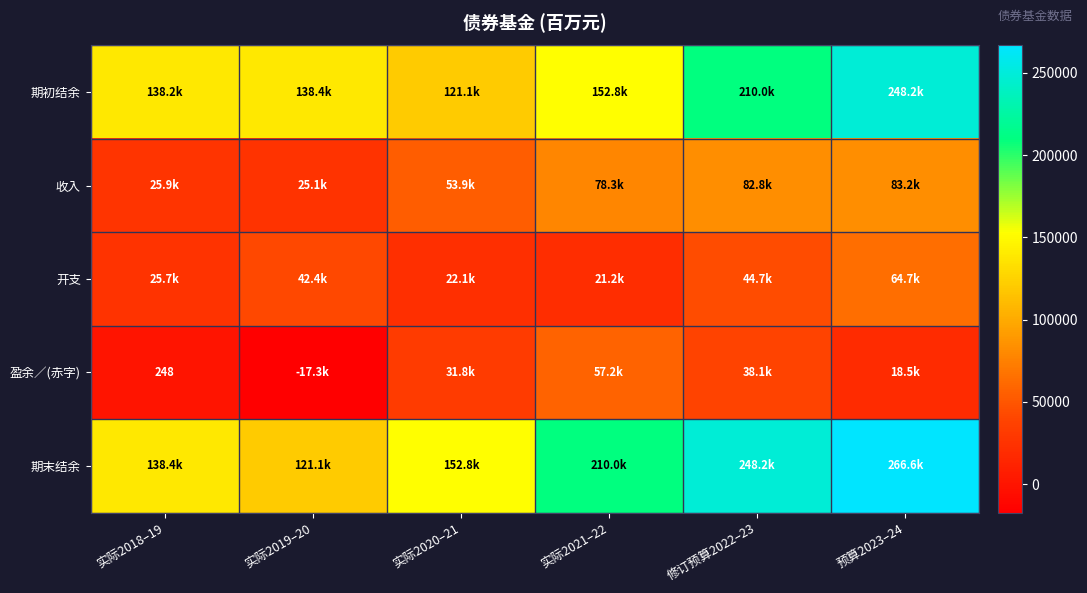

Which has a higher value, 实际2020–21 or 预算2023–24?

预算2023–24